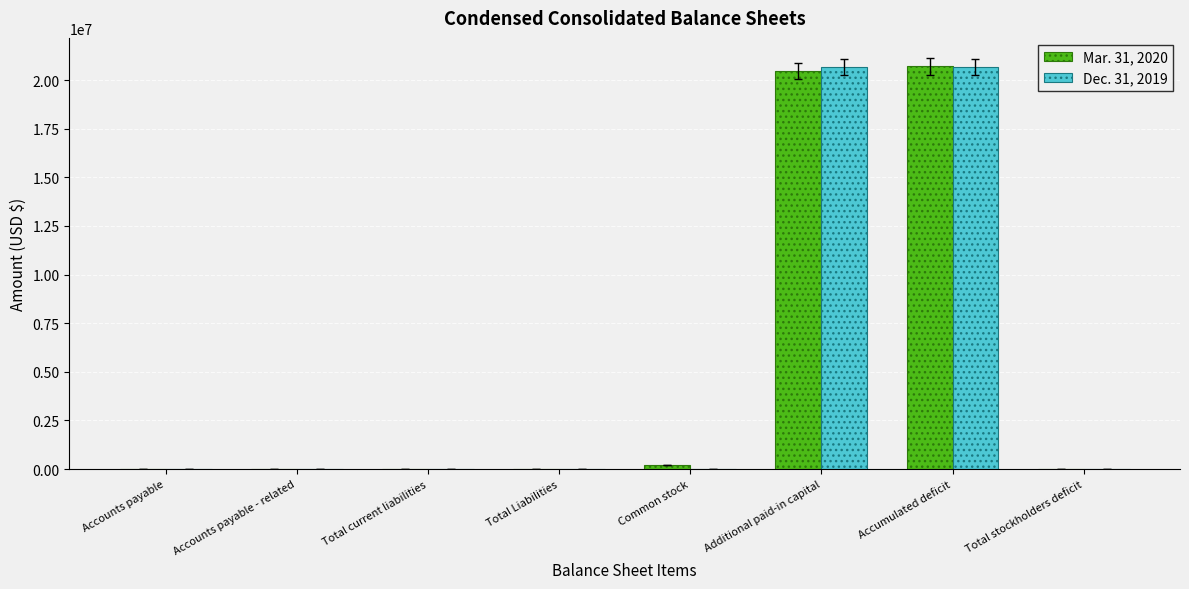

What is the sum of the Mar. 31, 2020 values at Accounts payable and Additional paid-in capital?

20475856